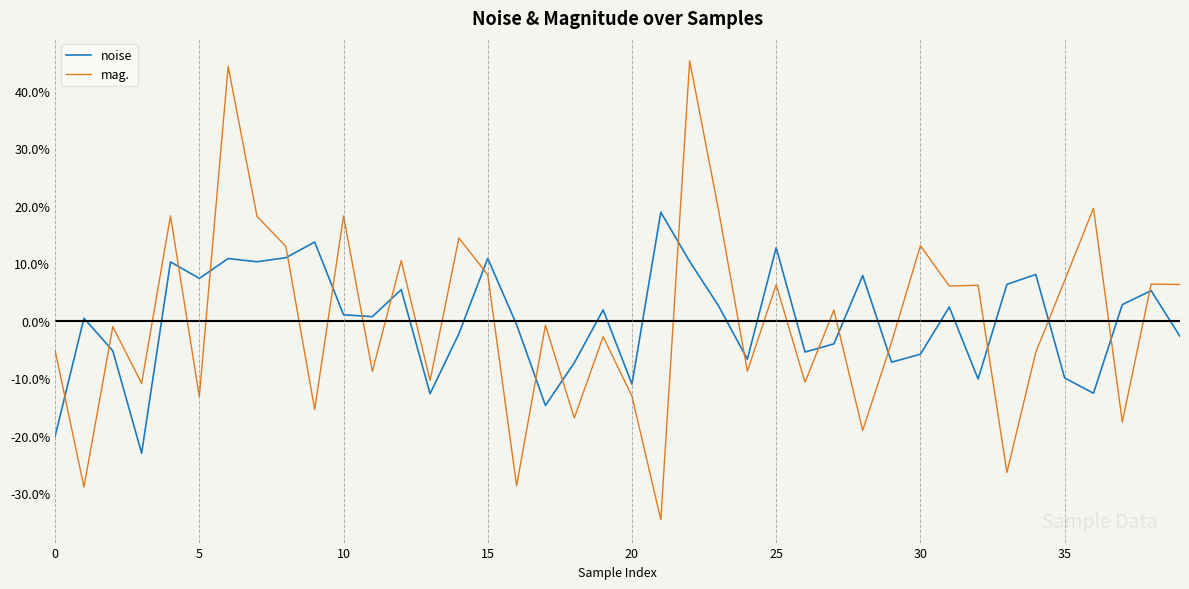

What is the difference between the maximum and minimum values in the noise series?

41.9